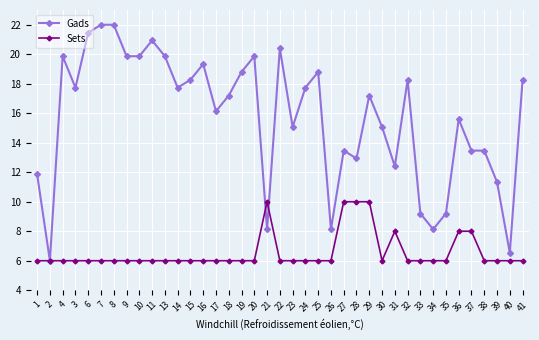

Which series has the largest total across all categories?

Gads